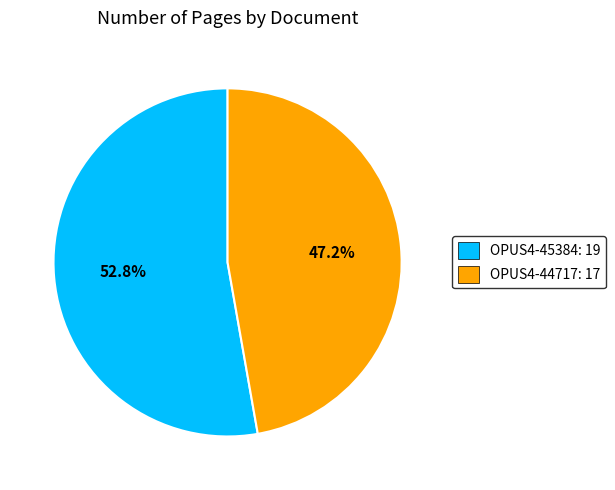

True or false: OPUS4-45384 accounts for 53% of the total.

True